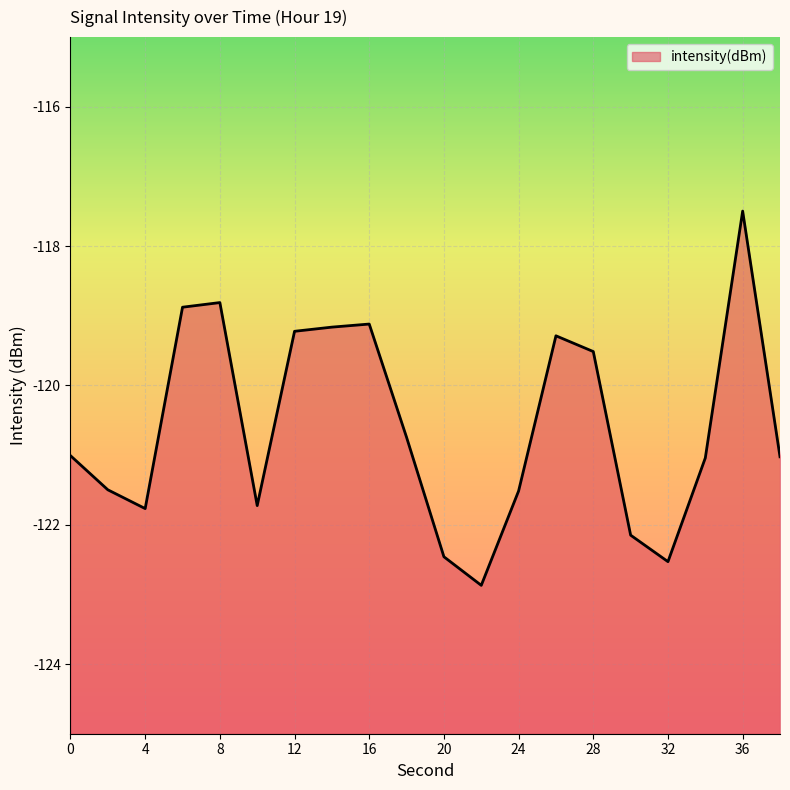

Which label corresponds to the smallest value in the chart?

22